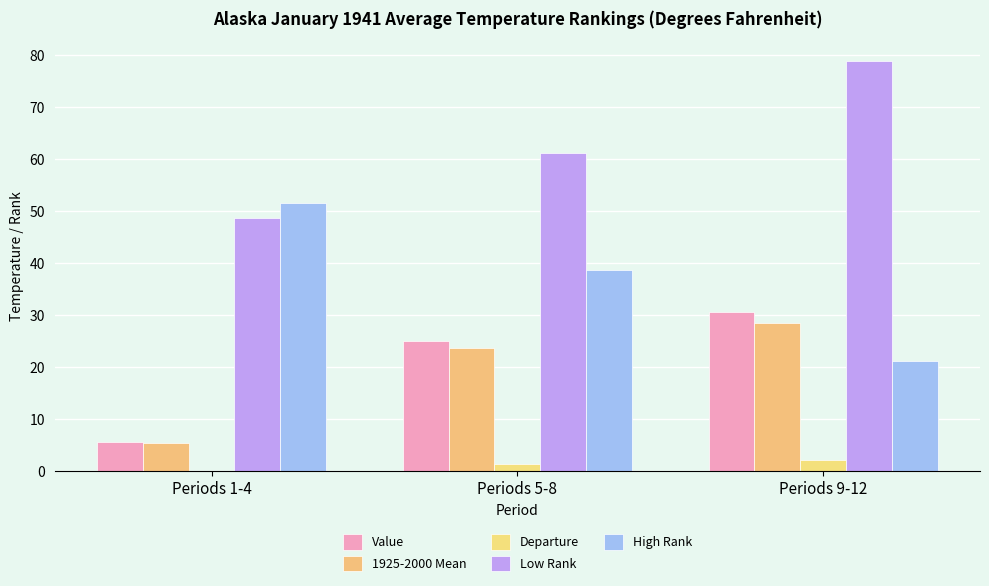

How many groups of bars are there?

3